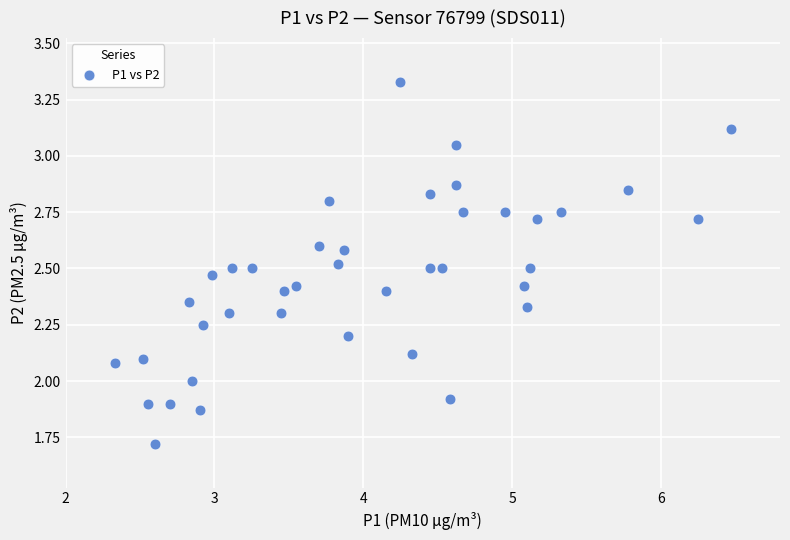

What is the range of Y values (max minus min)?

1.6